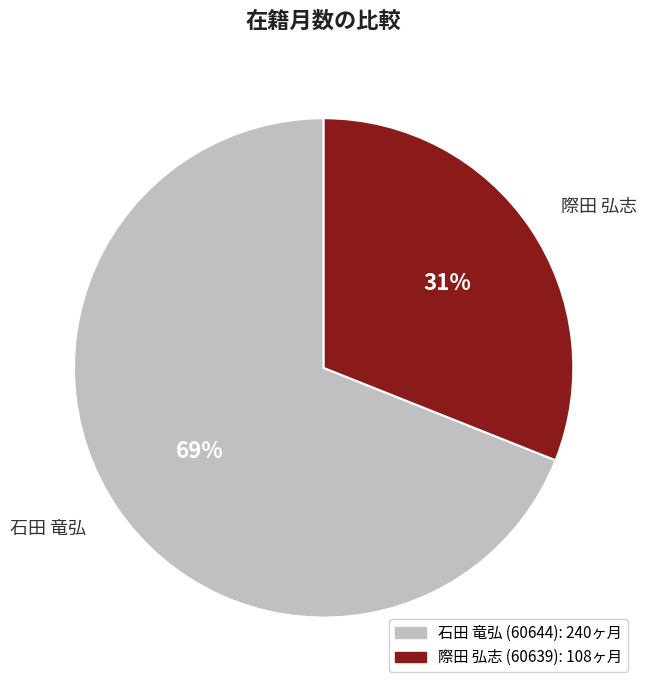

To the nearest percent, what portion does 際田 弘志 (60639) represent?

31%